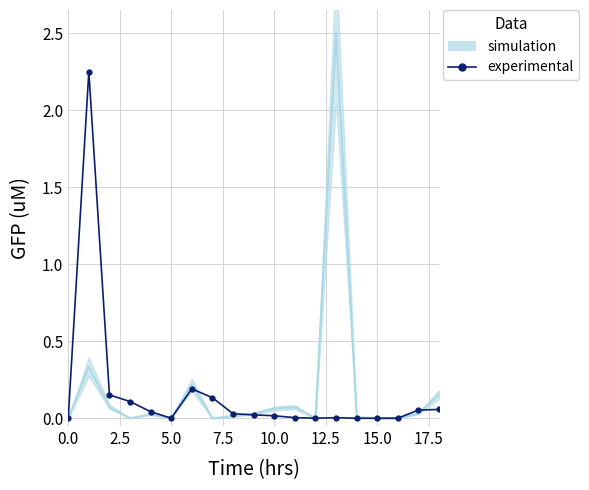

The chart shows a value of 0.0 at 12. True or false?

False